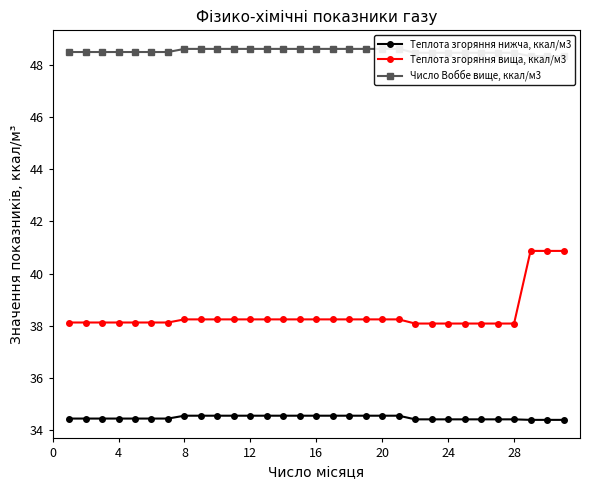

True or false: Теплота згоряння вища, ккал/м3 has a value of 38.1 at 28.

True